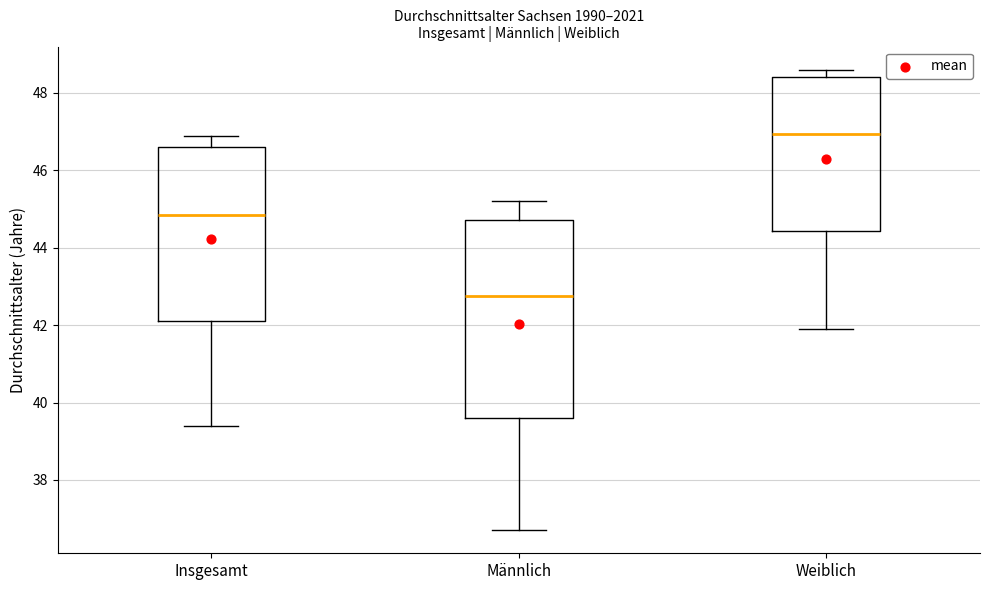

Reading left to right, read every box against the y-axis: the position of its median line, the range the box covers, and the ends of its whiskers. The values are not printed on the chart, so give them approximately, as read against the axis.

Insgesamt: median 44.8, box 42.2 to 46.6, whiskers 39.4 to 47.0
Männlich: median 42.8, box 39.6 to 44.8, whiskers 36.8 to 45.2
Weiblich: median 47.0, box 44.4 to 48.4, whiskers 42.0 to 48.6